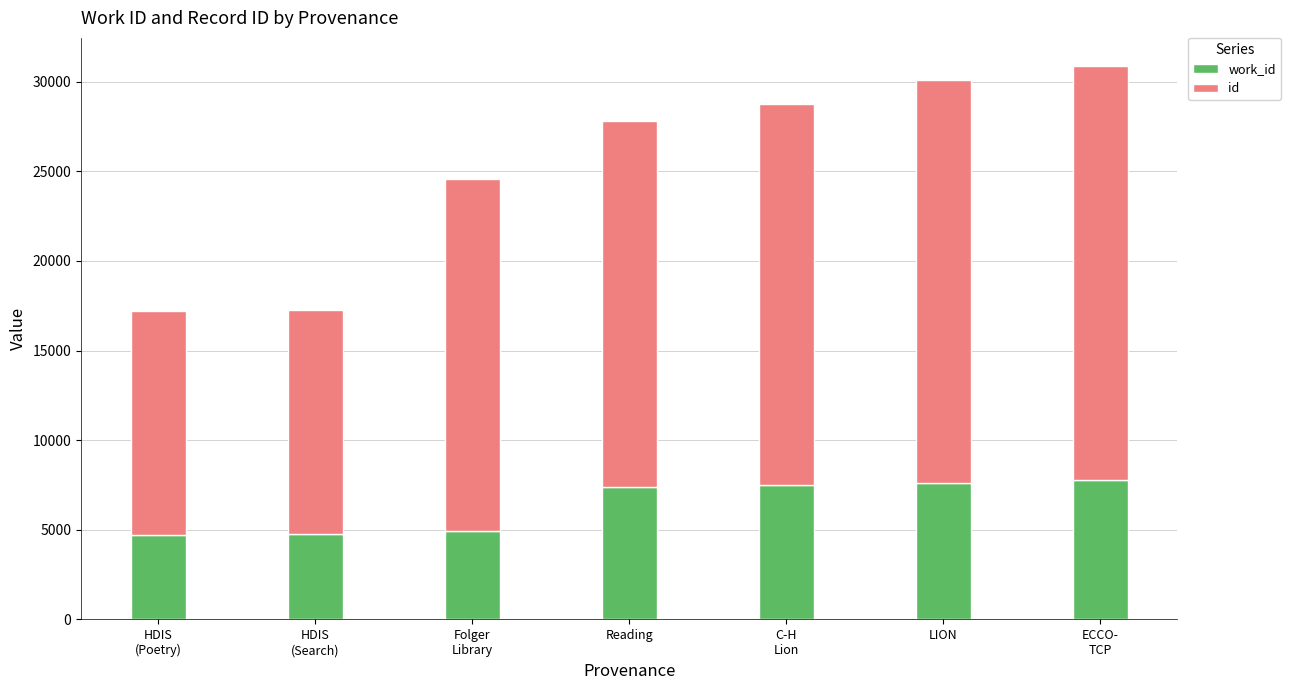

Count the number of categories in the chart.

7